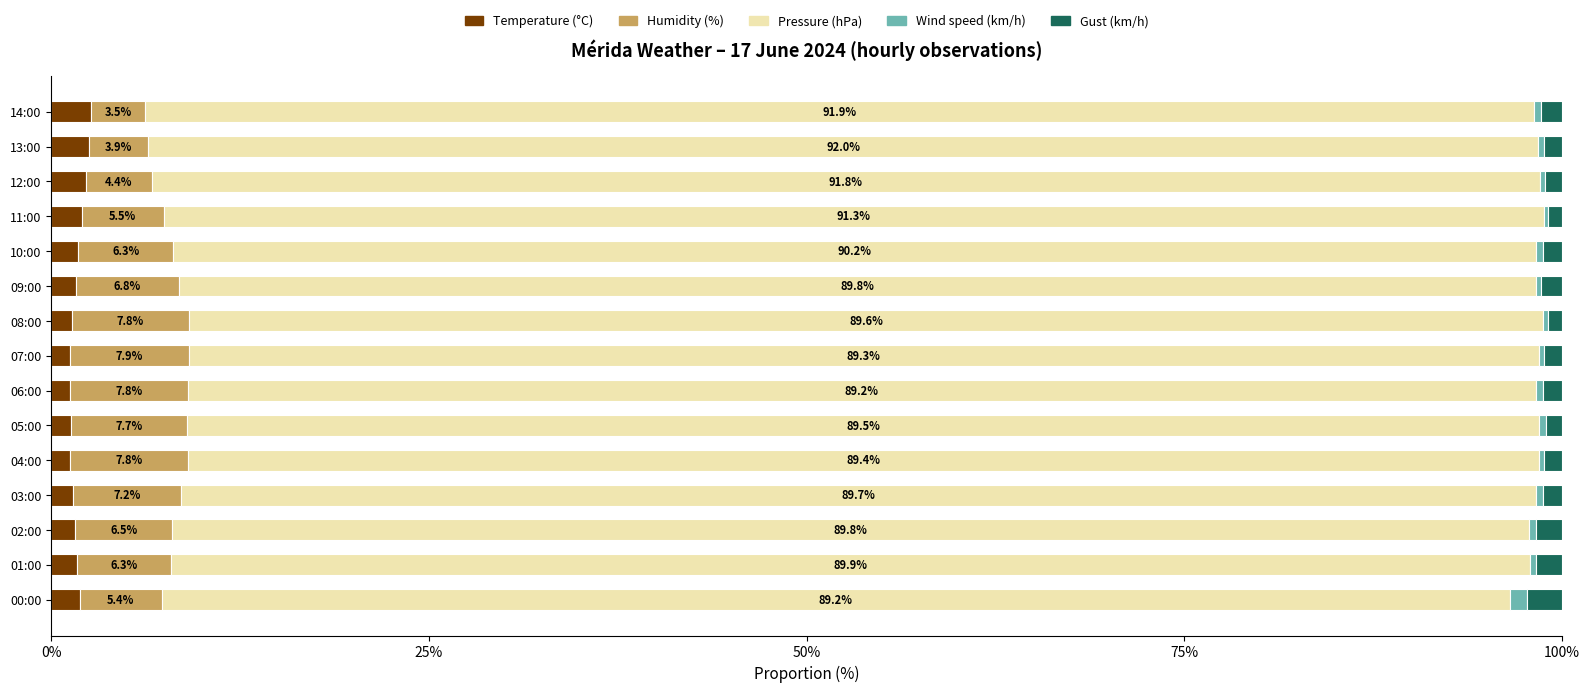

What is the highest value of the Temperature (°C) series?

2.7